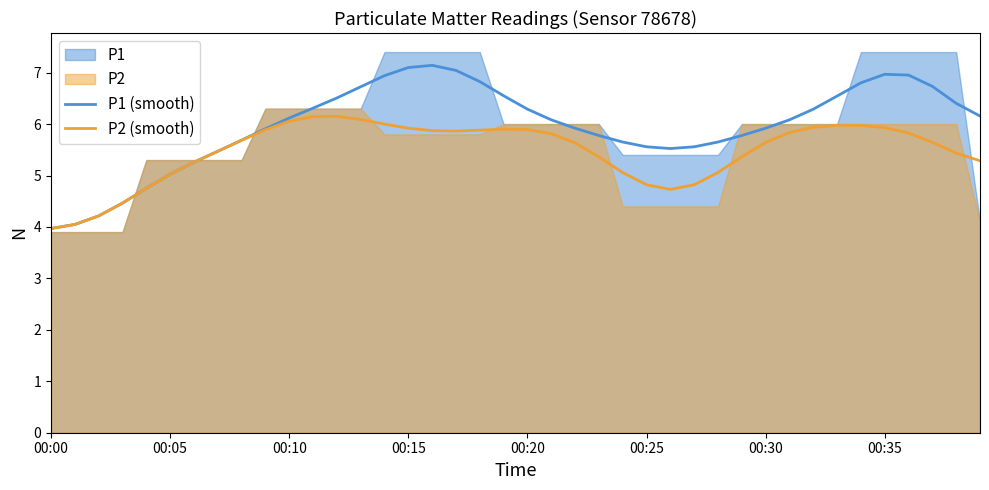

What is the maximum value for P1 (smooth)?

7.1